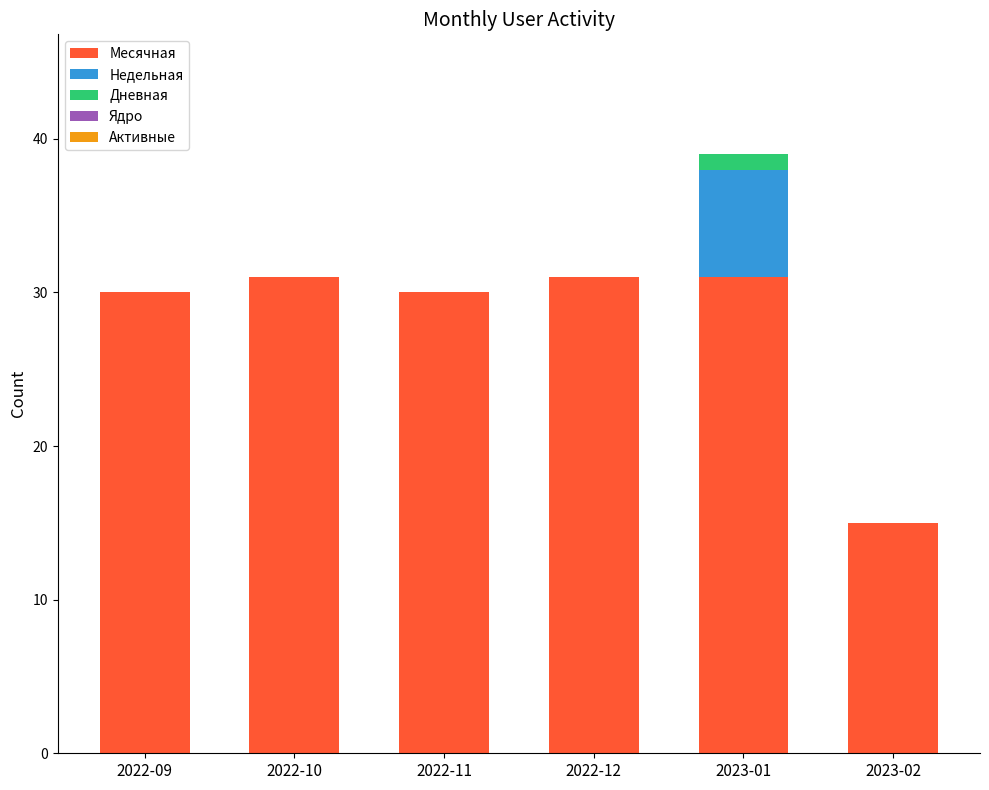

What is the highest value of the Месячная series?

31